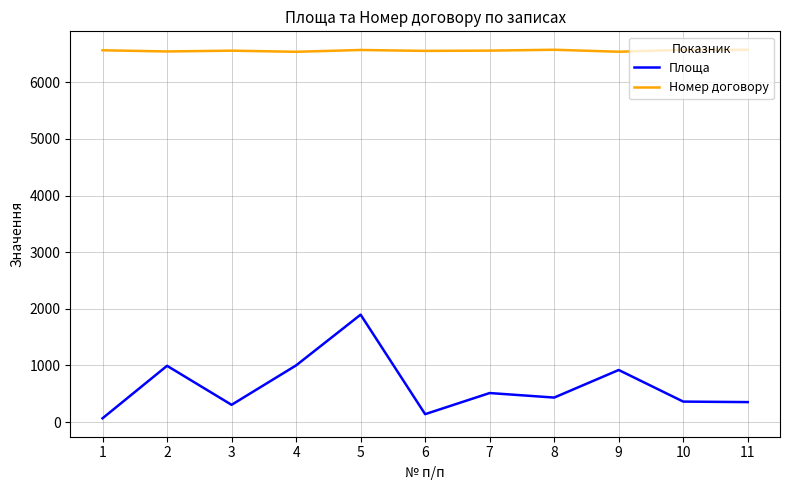

True or false: Площа and Номер договору intersect in this chart.

False